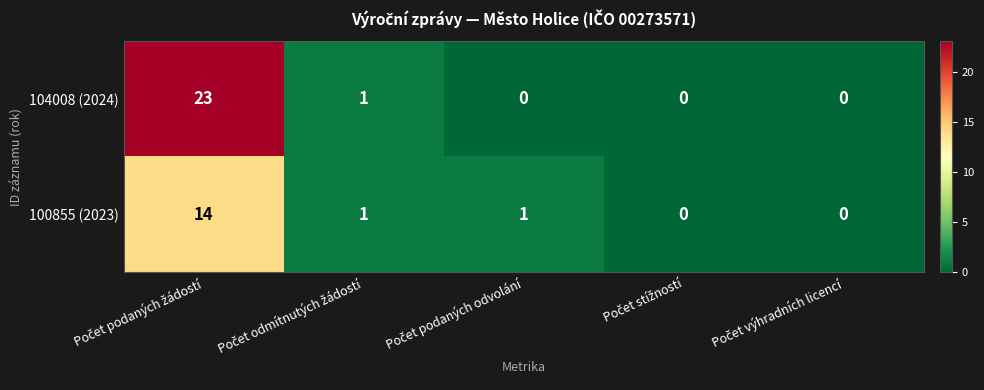

Rank the series by their average value, from highest to lowest.

104008 (2024), 100855 (2023)